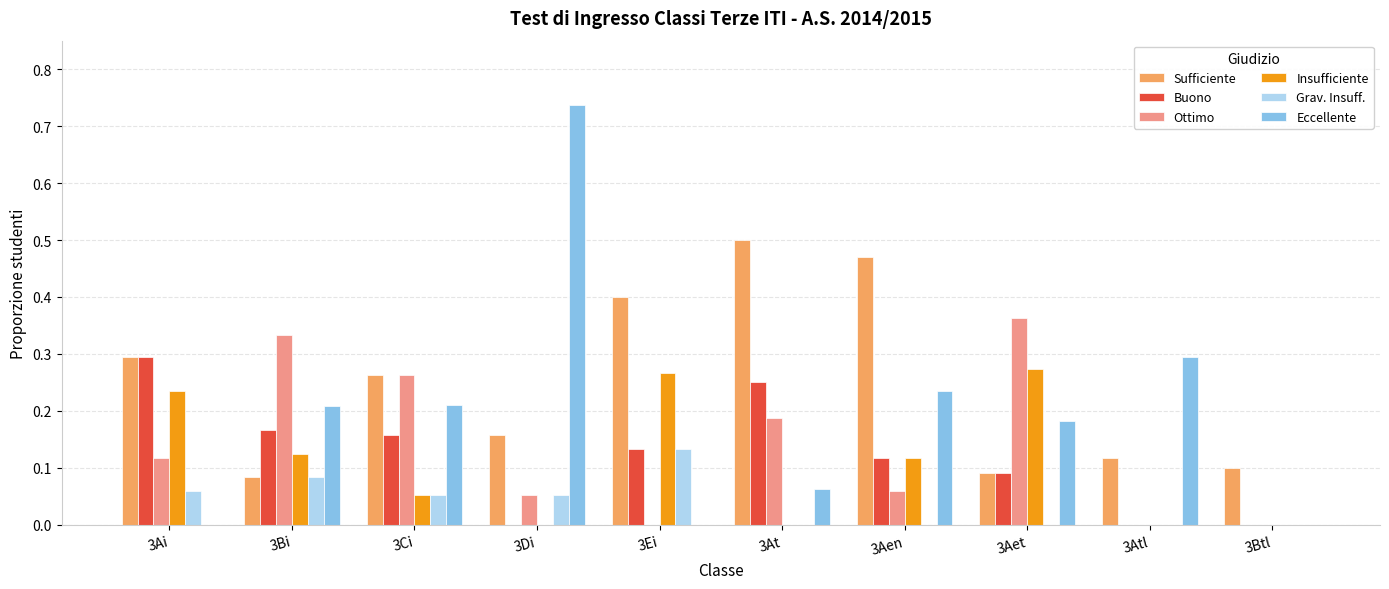

Is the value of Ottimo at 3Btl greater than the value of Sufficiente at 3Atl?

No